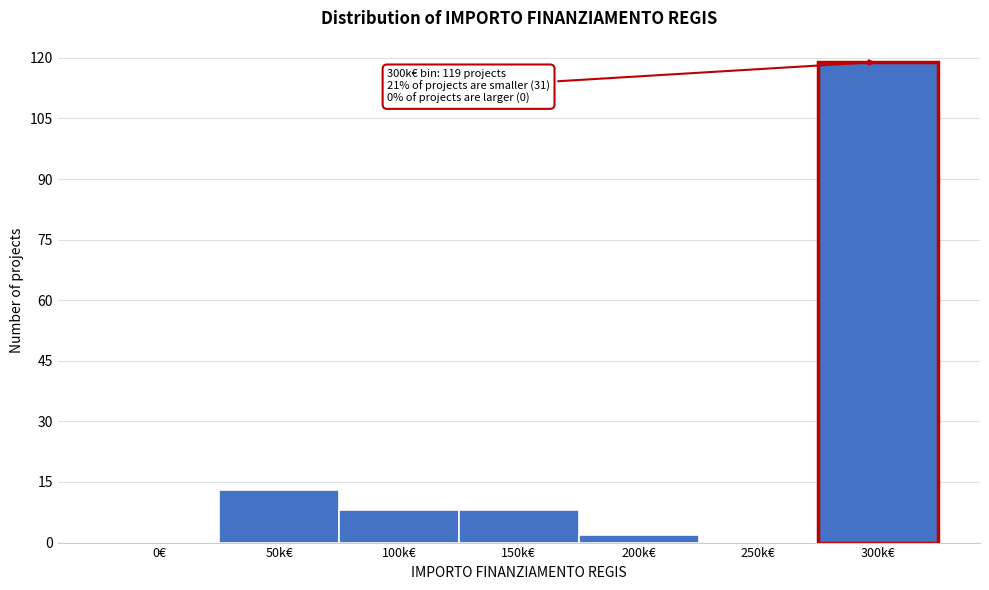

Reading left to right, list all the values displayed in this chart.

0€=0	50k€=13	100k€=8	150k€=8	200k€=2	250k€=0	300k€=119